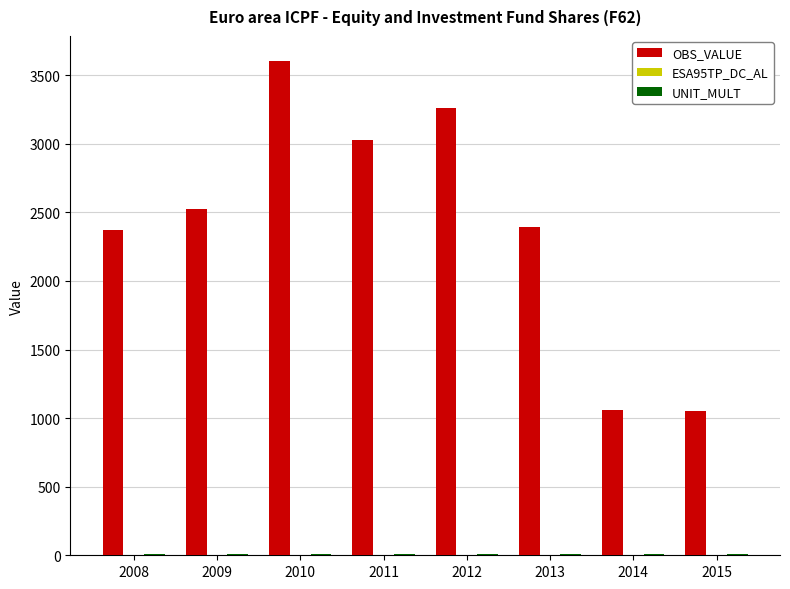

Which series has the largest total across all categories?

OBS_VALUE